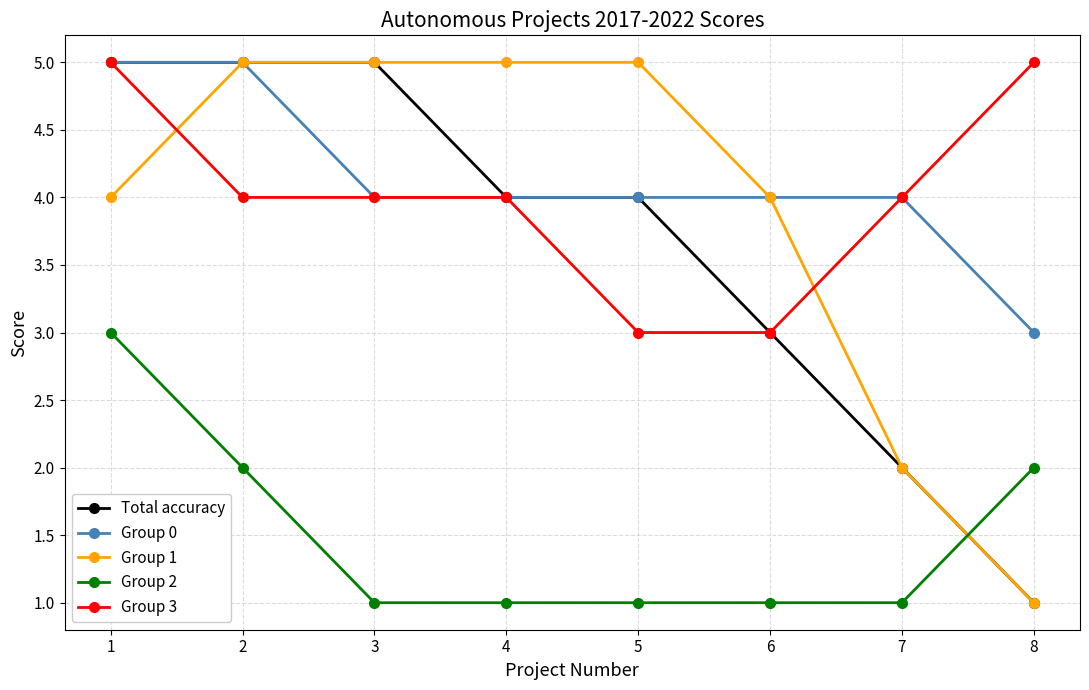

At which label does Group 2 reach its peak?

1